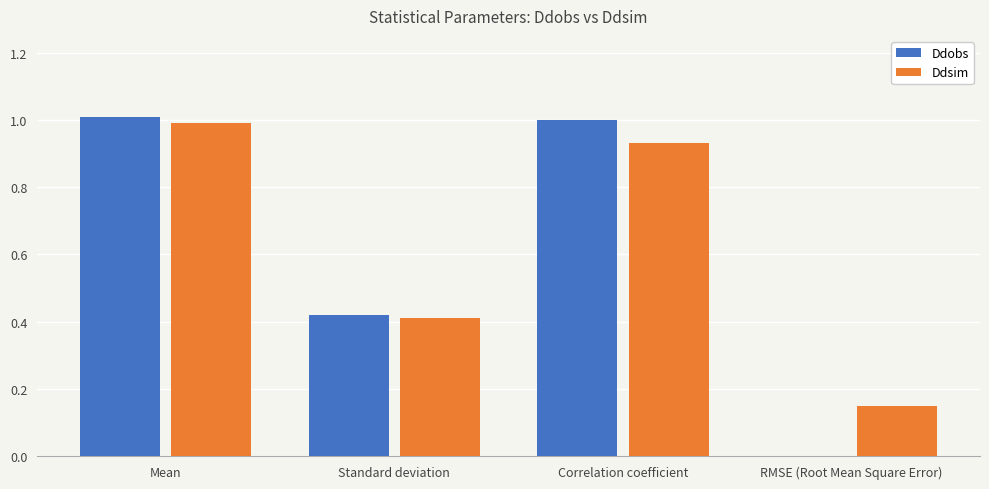

True or false: Ddobs has a value of 0.0 at RMSE (Root Mean Square Error).

True